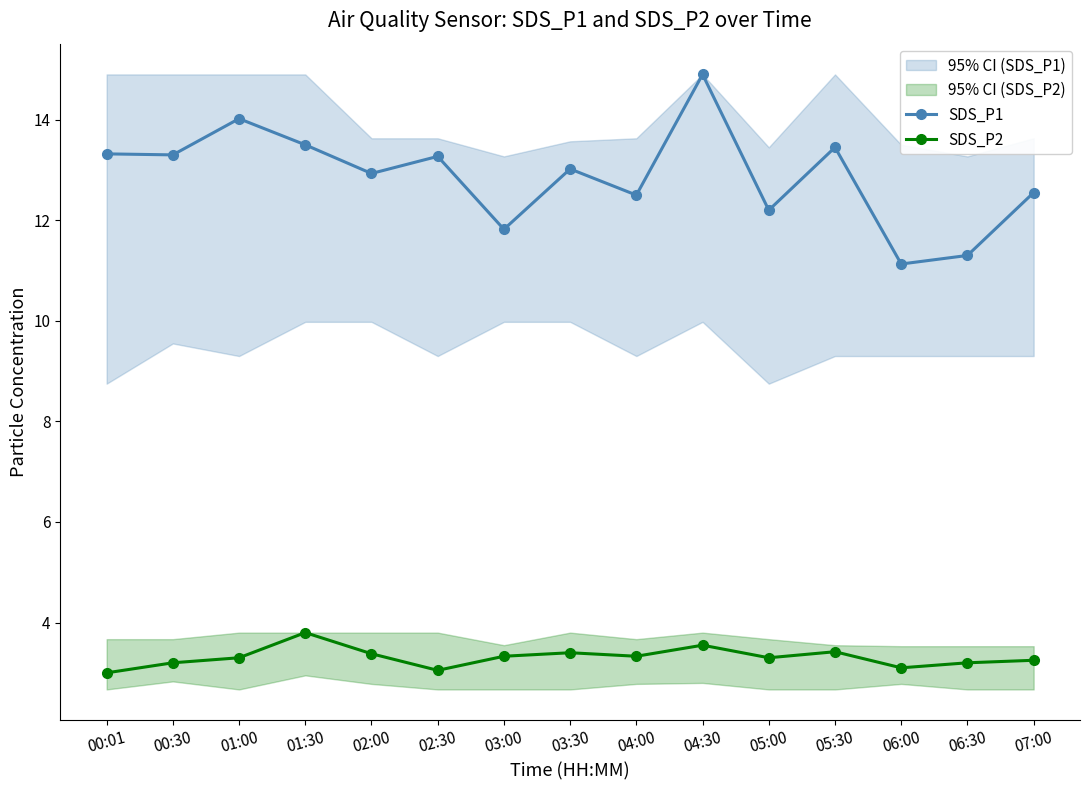

Which series has the widest spread of values?

SDS_P1